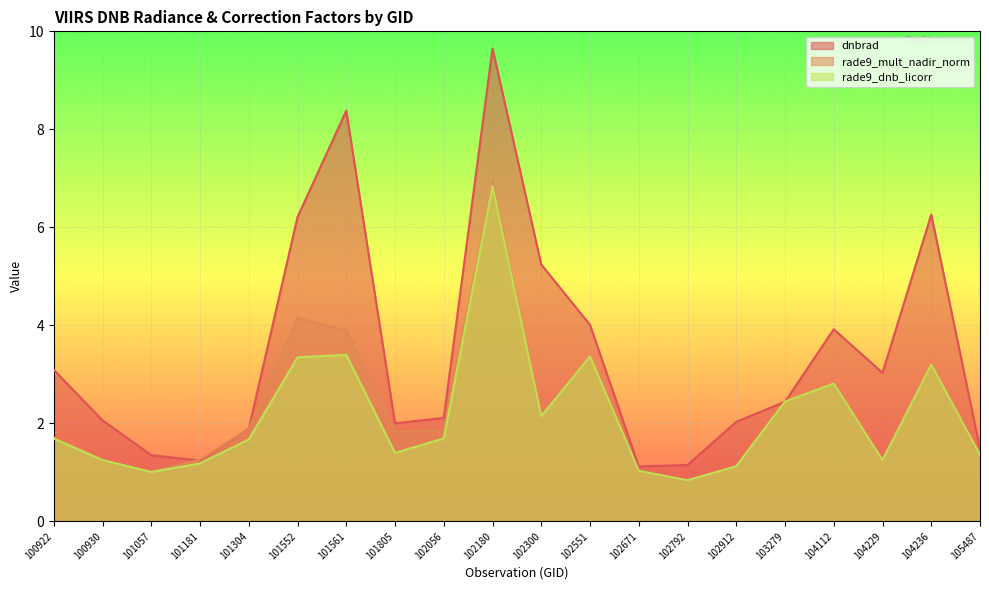

Is it true that rade9_dnb_licorr equals 3.6 at 102300?

False